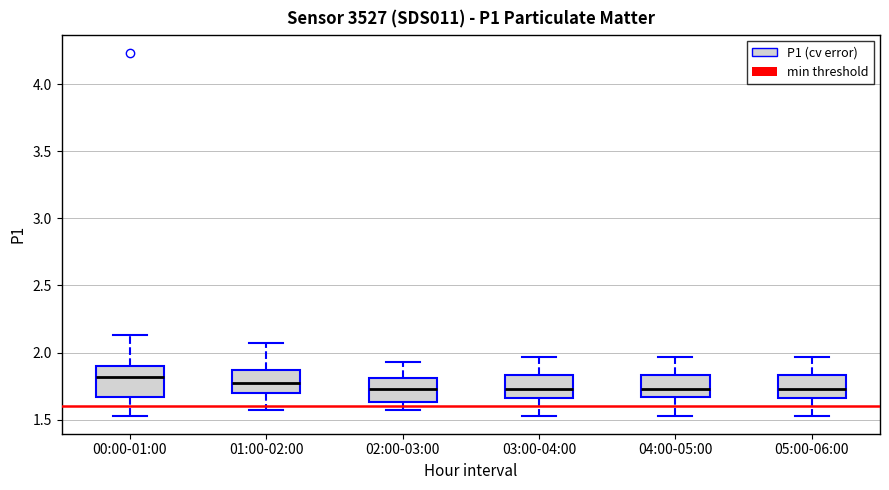

Comparing the boxes themselves (not the whiskers), which one is the tallest?

00:00-01:00